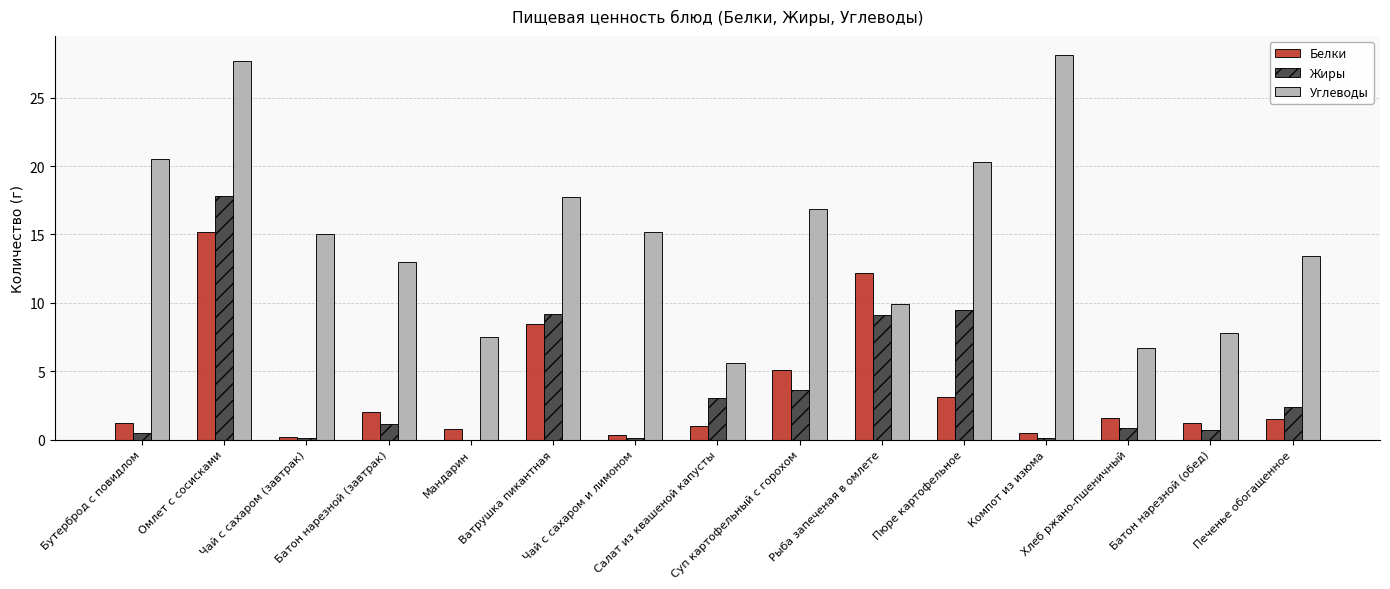

What is the highest value of the Белки series?

15.2